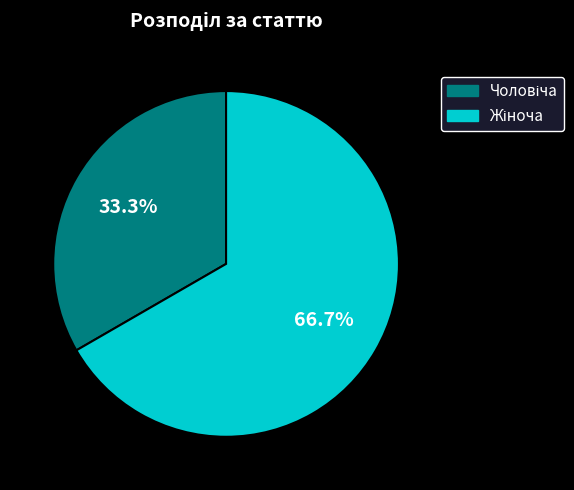

Is there any slice that represents more than half of the pie?

Yes